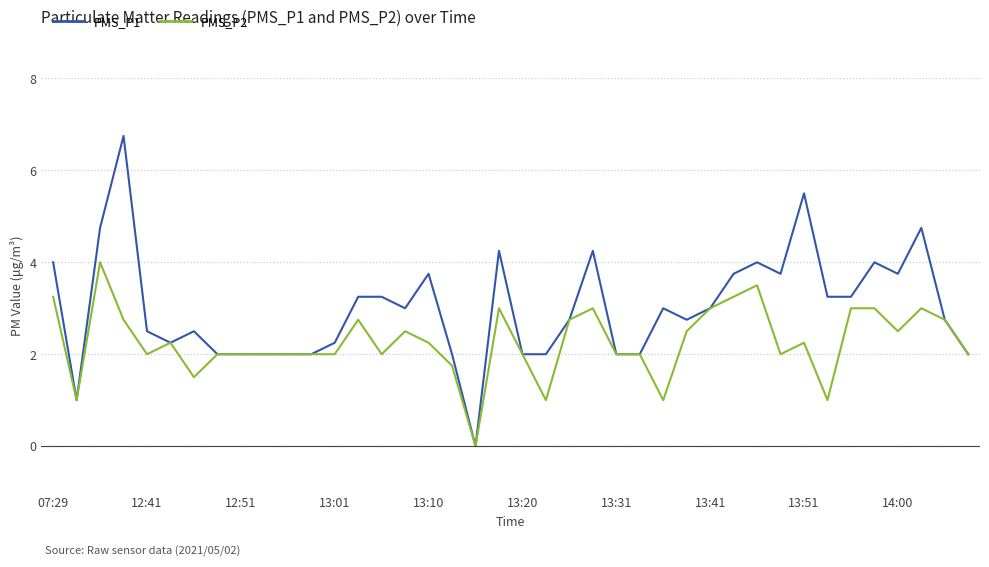

What is the difference between the second highest and minimum values in the PMS_P2 series?

3.5